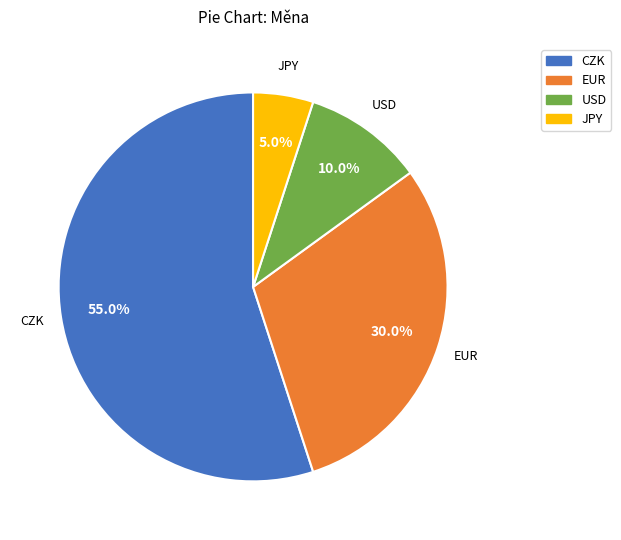

Do JPY and EUR together represent more than half of the pie?

No